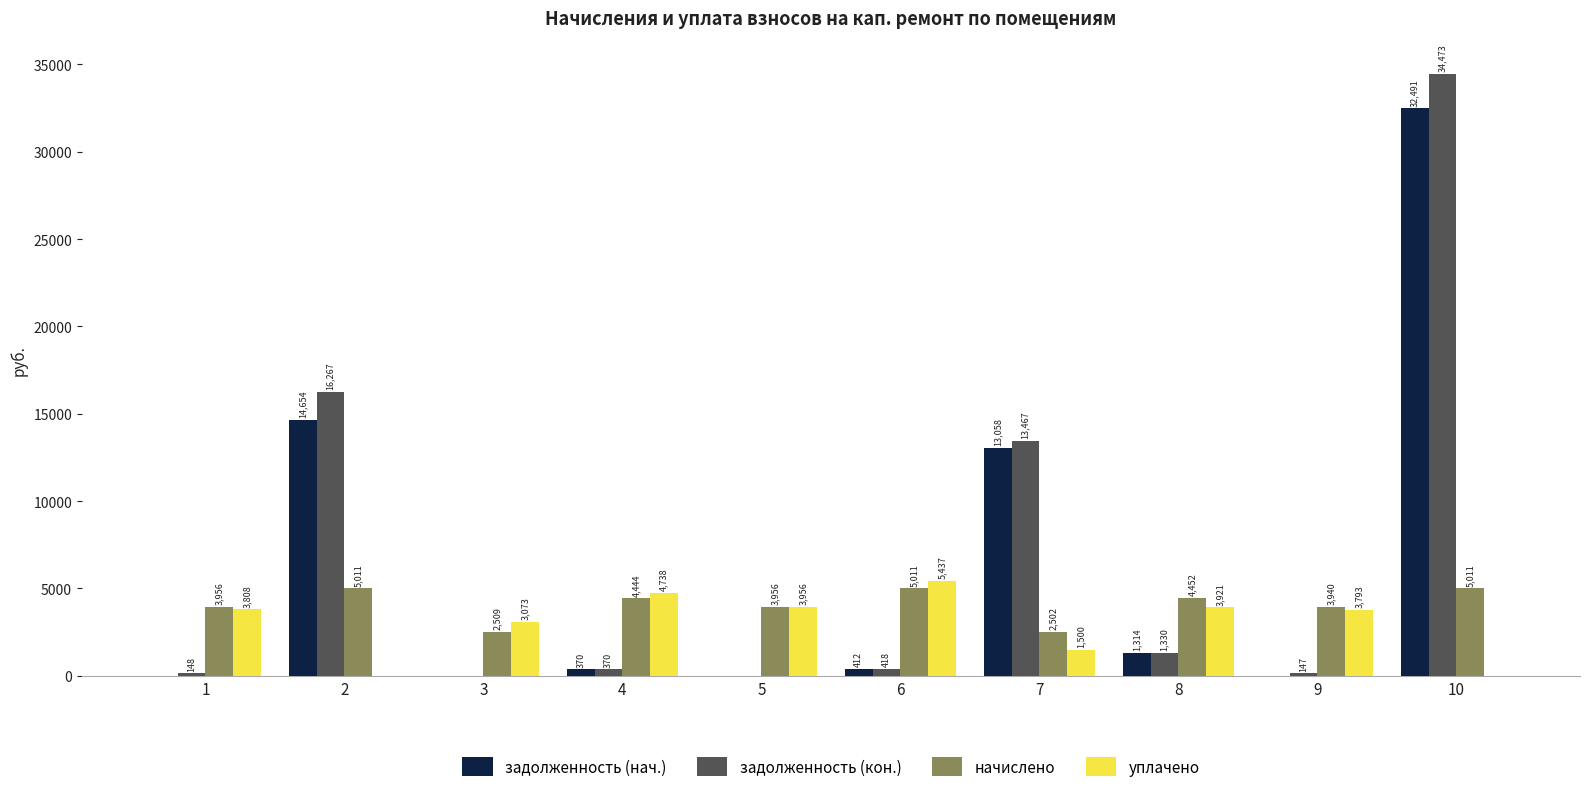

At which label is уплачено closest to 2718?

3